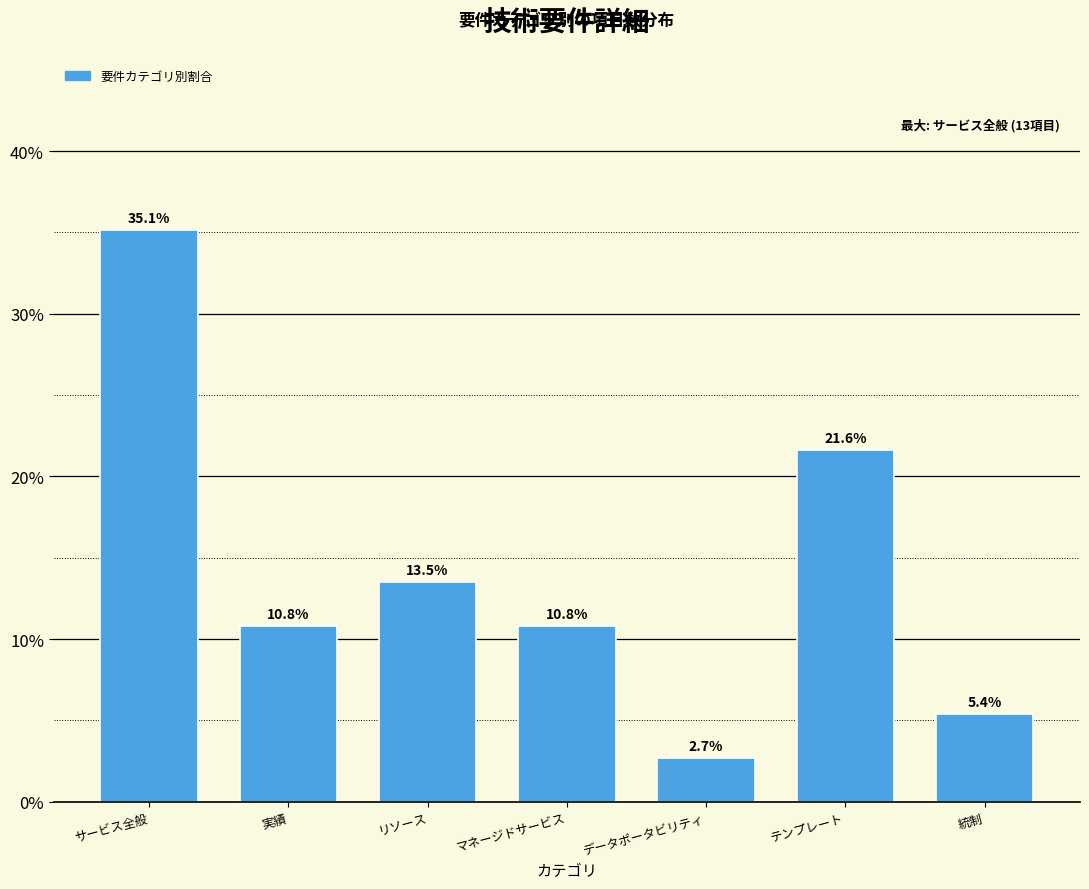

Are the bars horizontal?

No